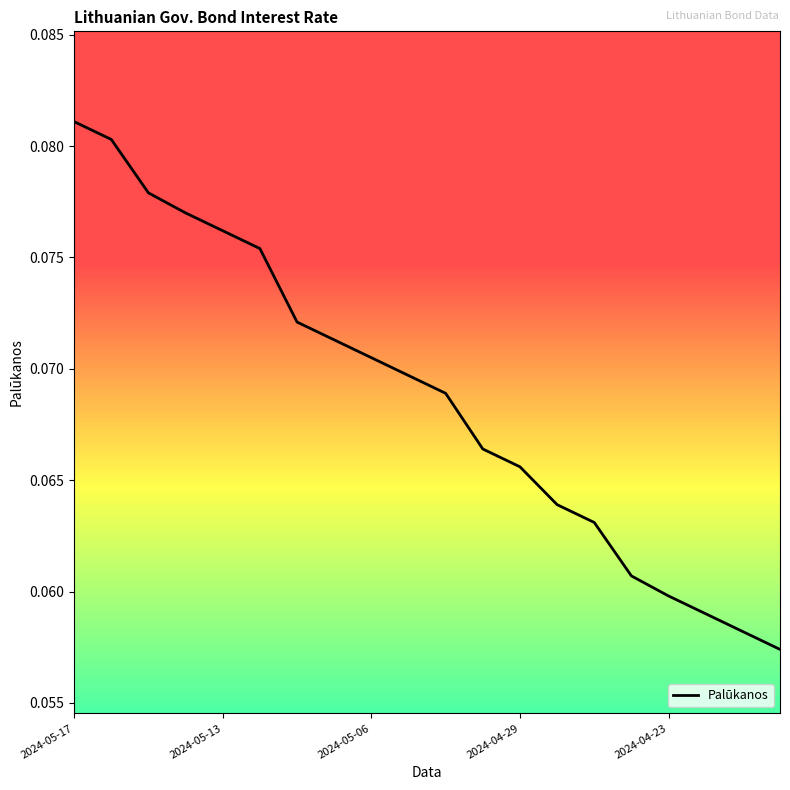

Is this an area chart (filled region under the line)?

No